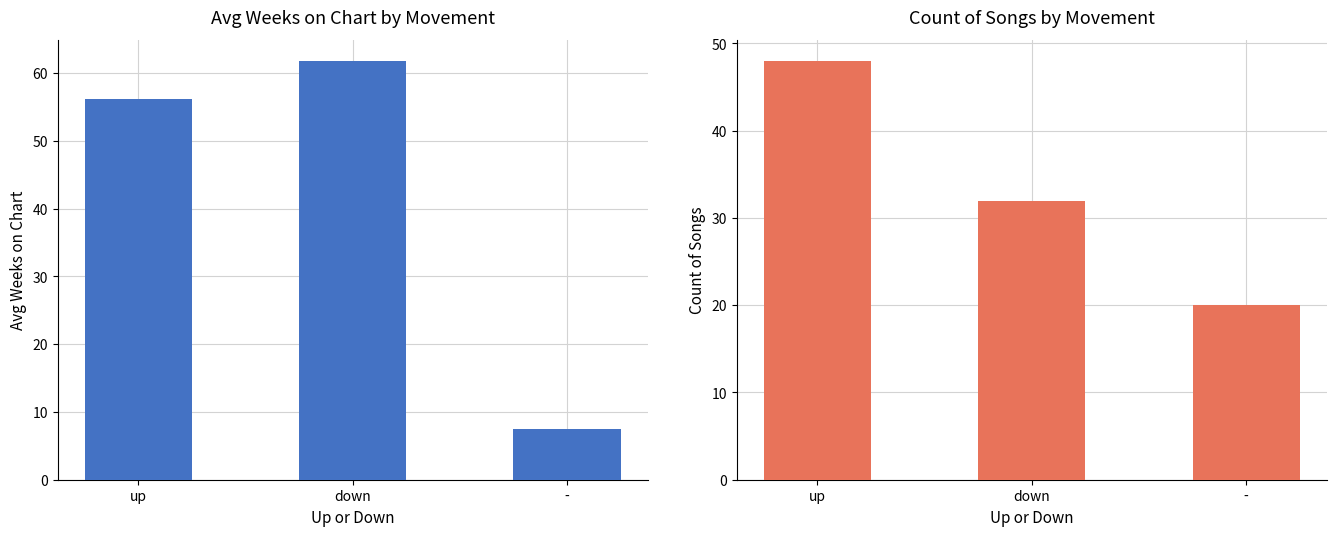

Rank the categories by Avg Weeks on Chart value from highest to lowest.

down, up, -